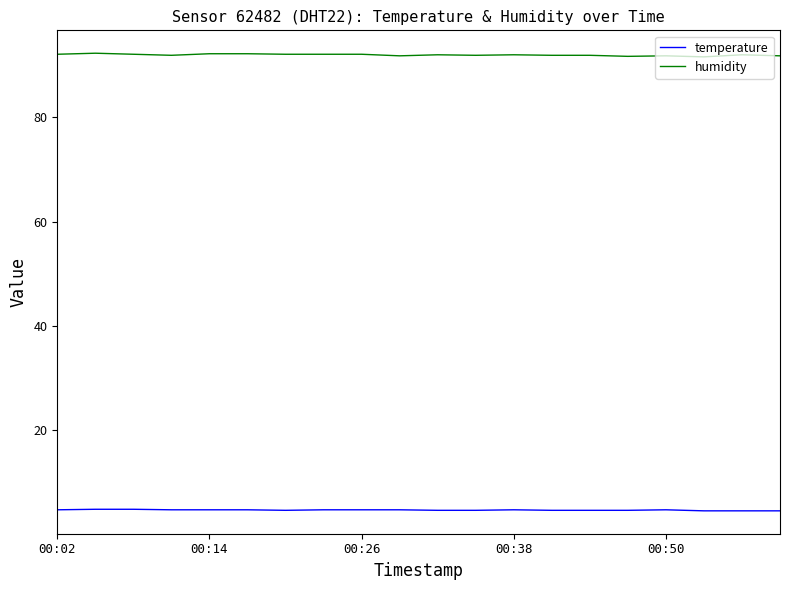

How many lines are shown in the chart?

2